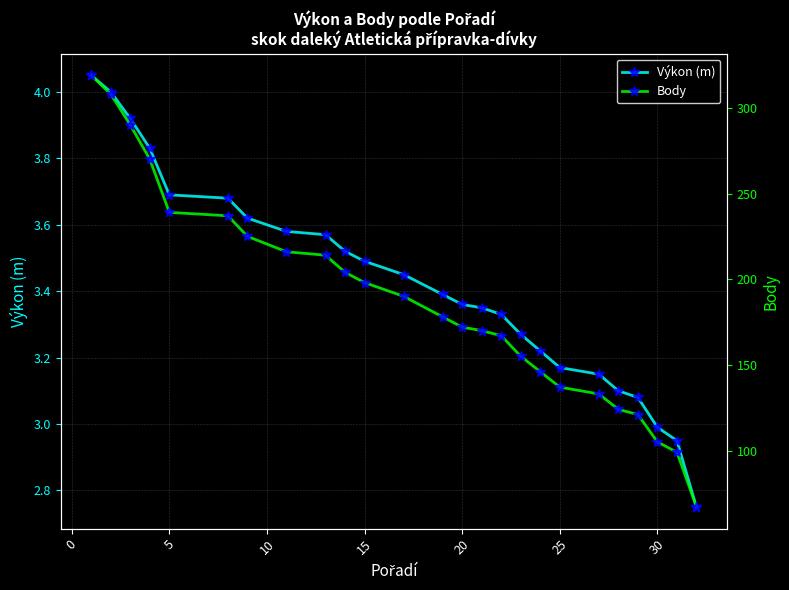

What is the average value of the Výkon (m) series?

3.4